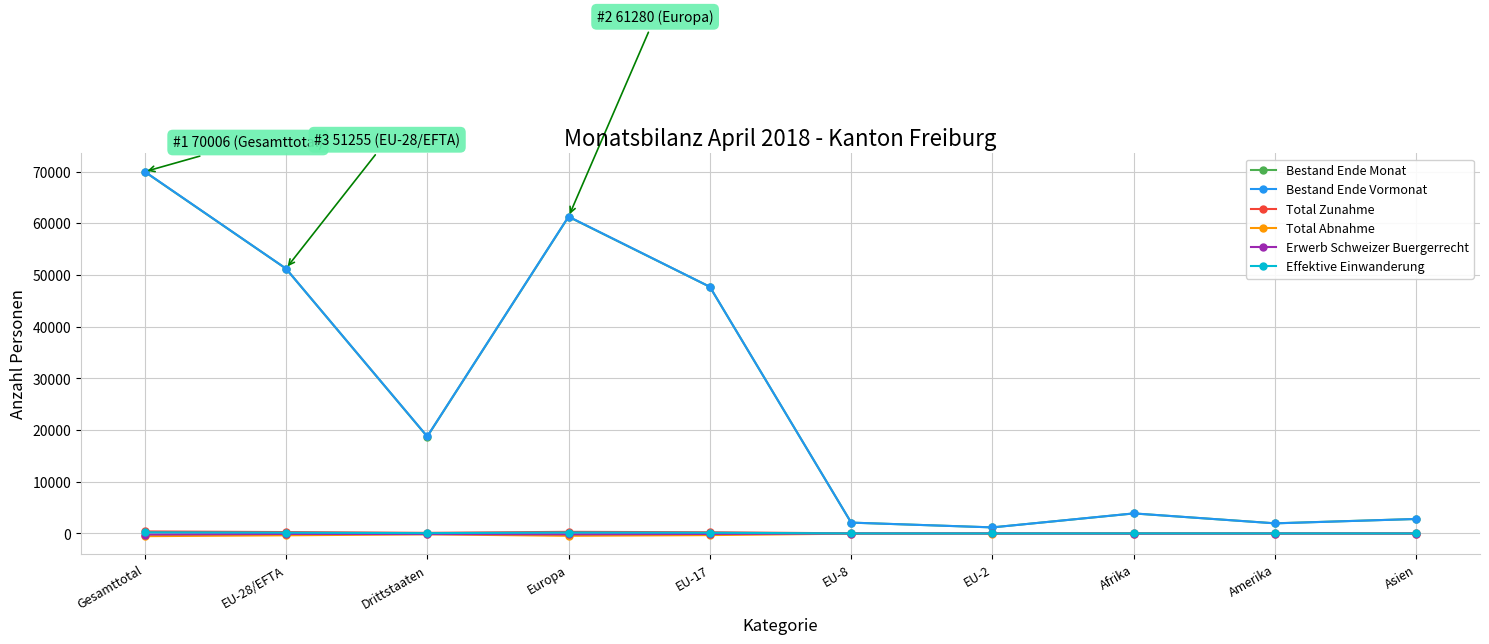

Is it true that Bestand Ende Vormonat equals 3888 at Afrika?

True